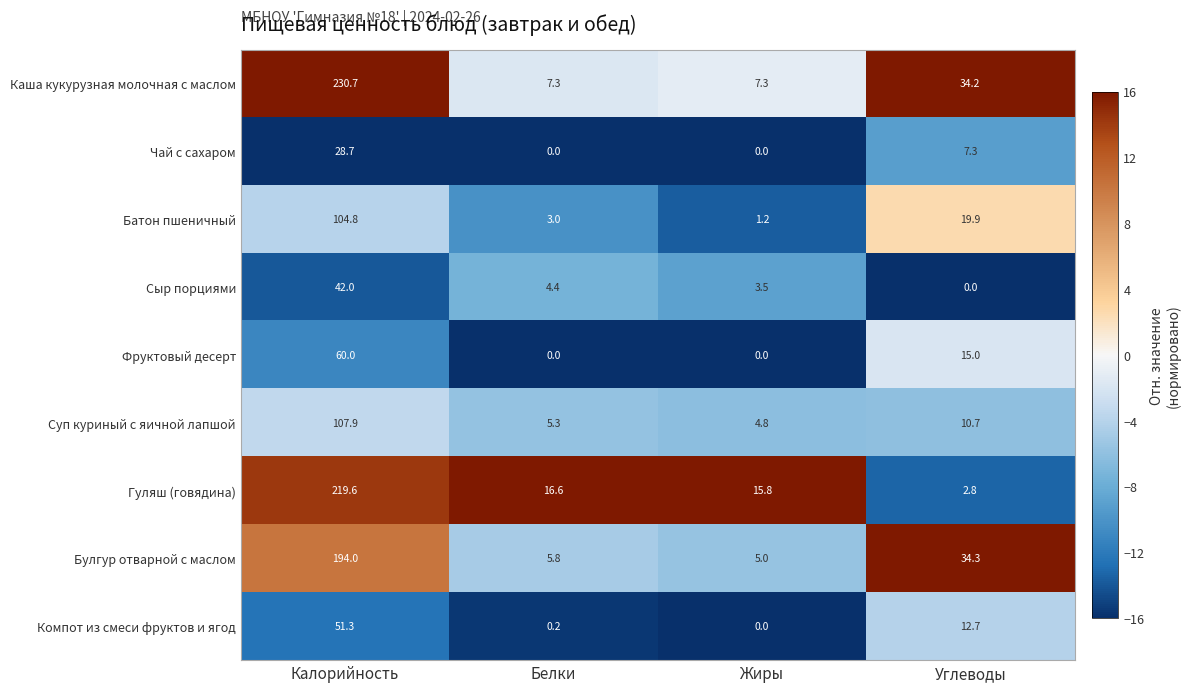

Which category has the highest value in the Каша кукурузная молочная с маслом series?

Калорийность